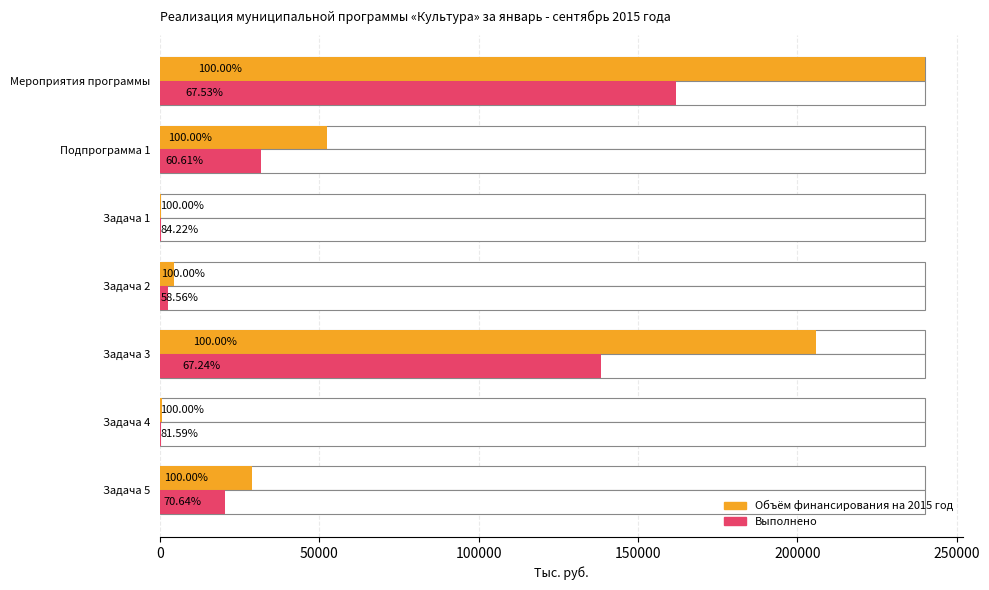

What is the difference between the maximum and minimum values in the Выполнено series?

161813.0